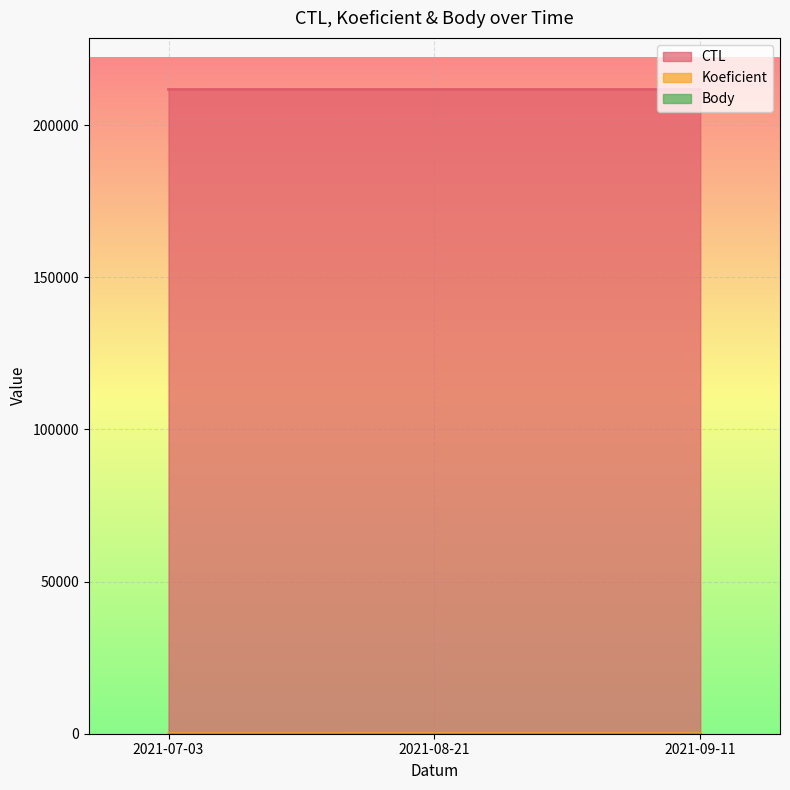

At which category does the chart reach its peak across all series?

2021-09-11